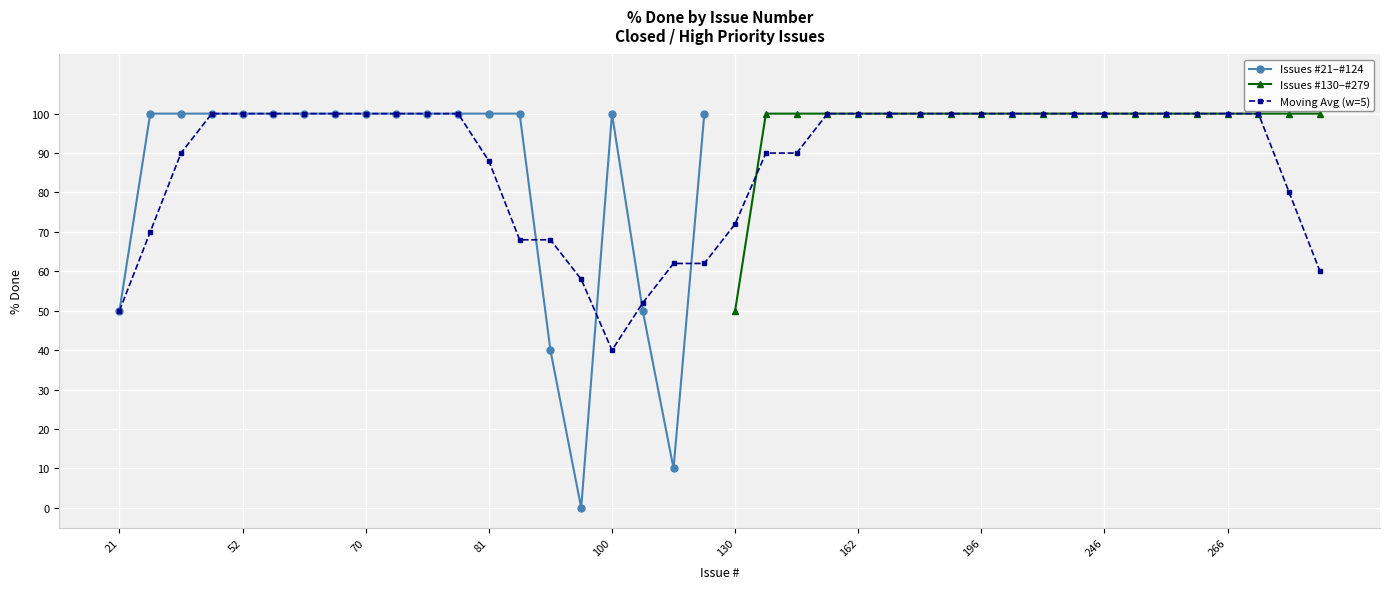

At which category does the chart reach its minimum across all series?

96